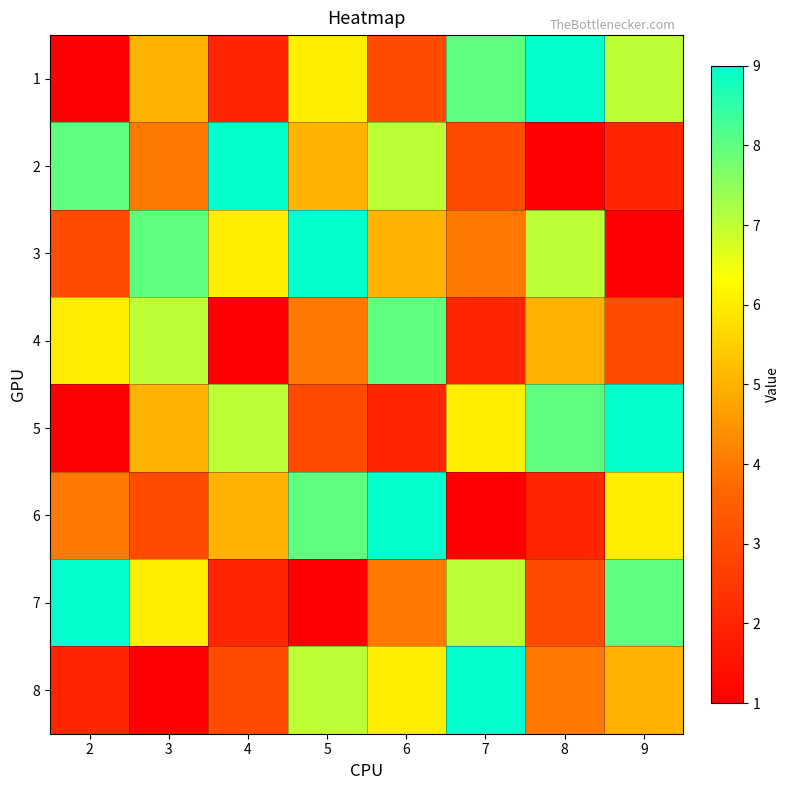

Which has a higher value, 8 or 5?

8